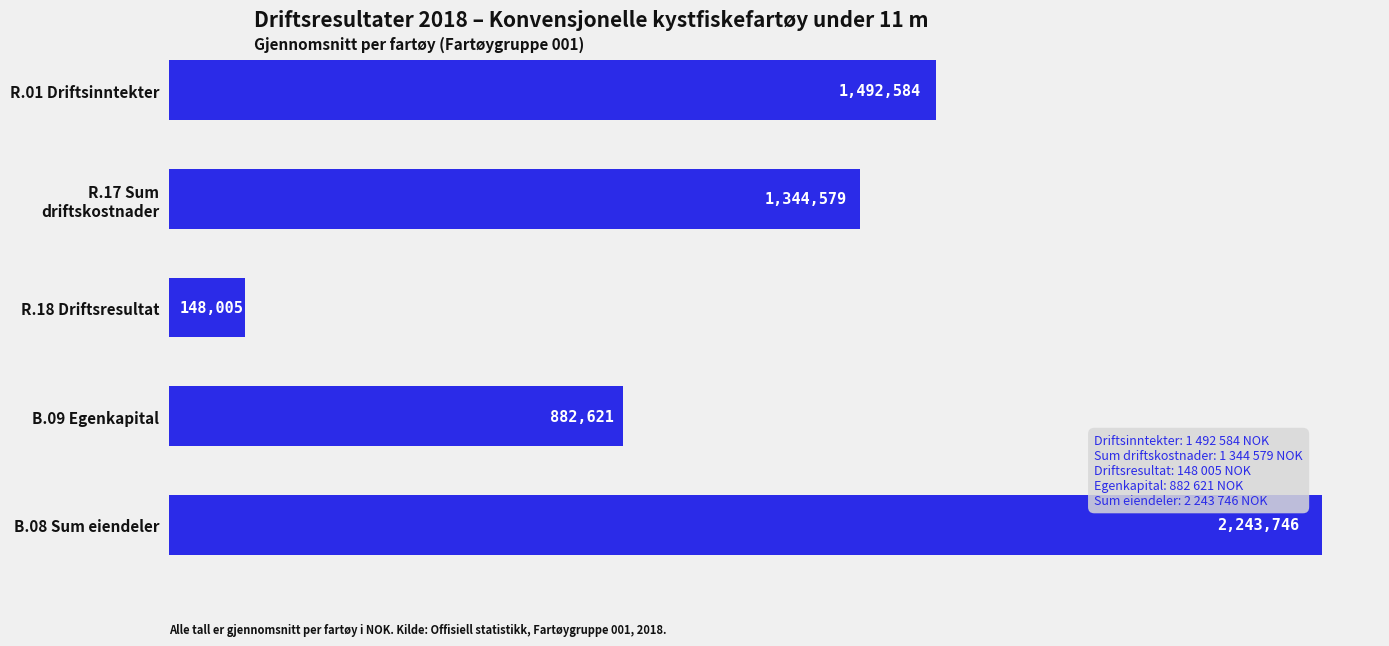

What is the maximum value shown in the chart?

2243746.2